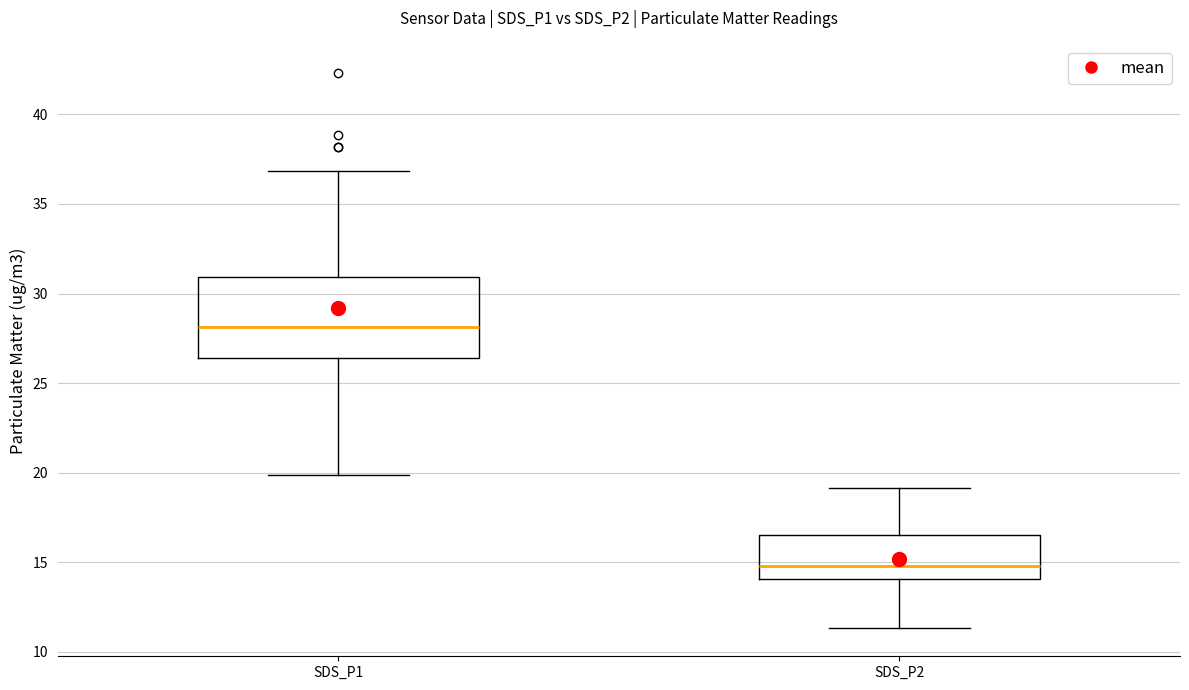

Where does the median line of the box for SDS_P1 sit on the y-axis? The values are not printed on the chart, so give them approximately, as read against the axis.

28.0